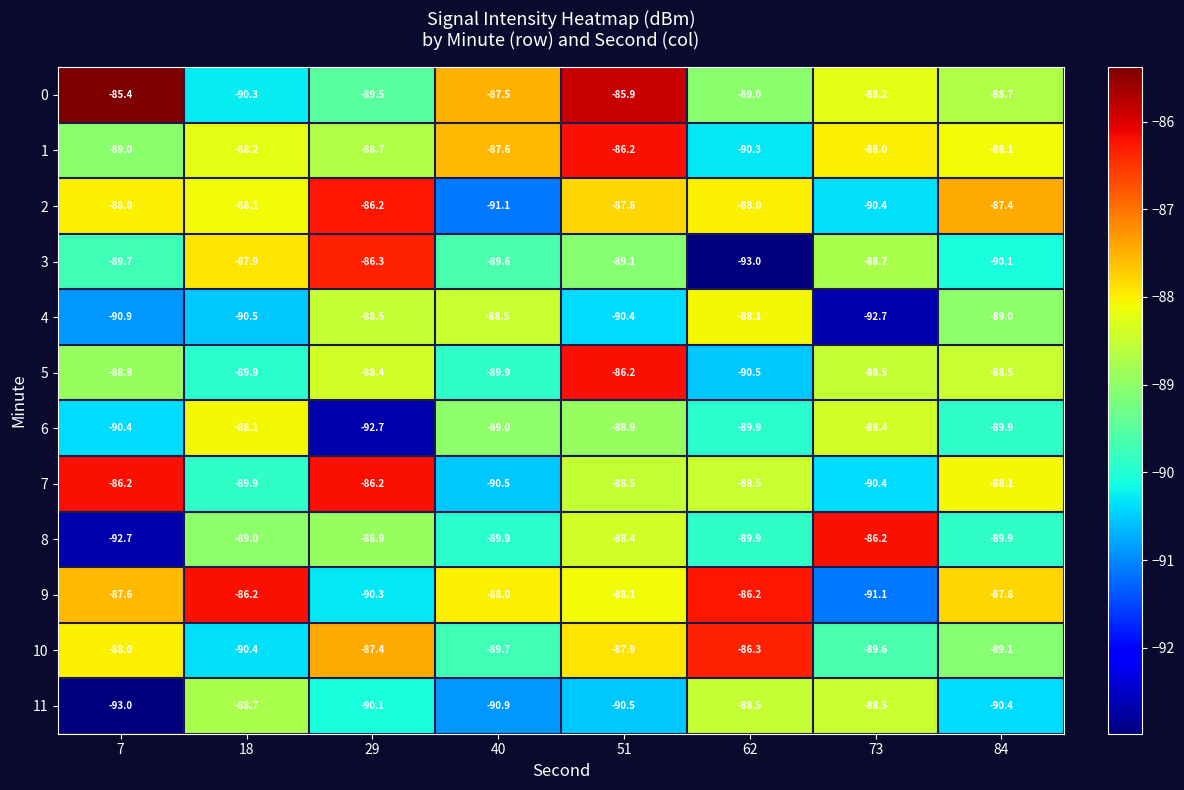

List the labels in order of 0 value, smallest first.

18, 29, 62, 84, 73, 40, 51, 7